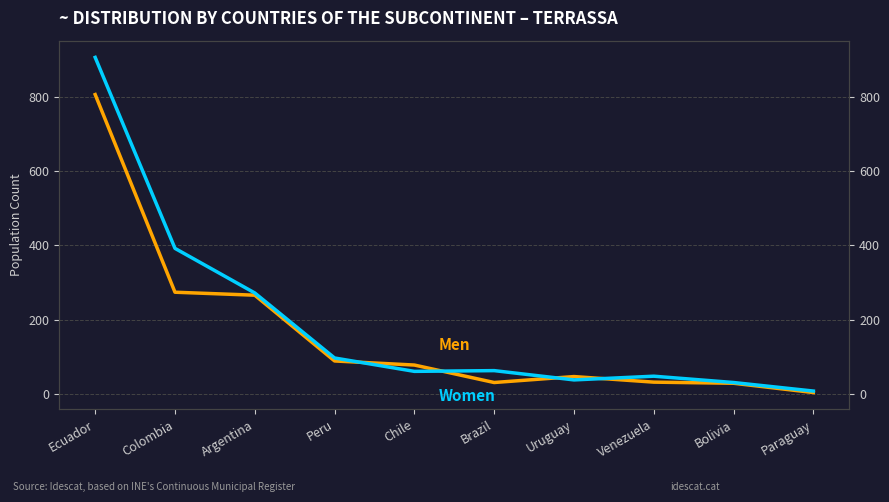

What is the label of the 8th point from the left?

Venezuela